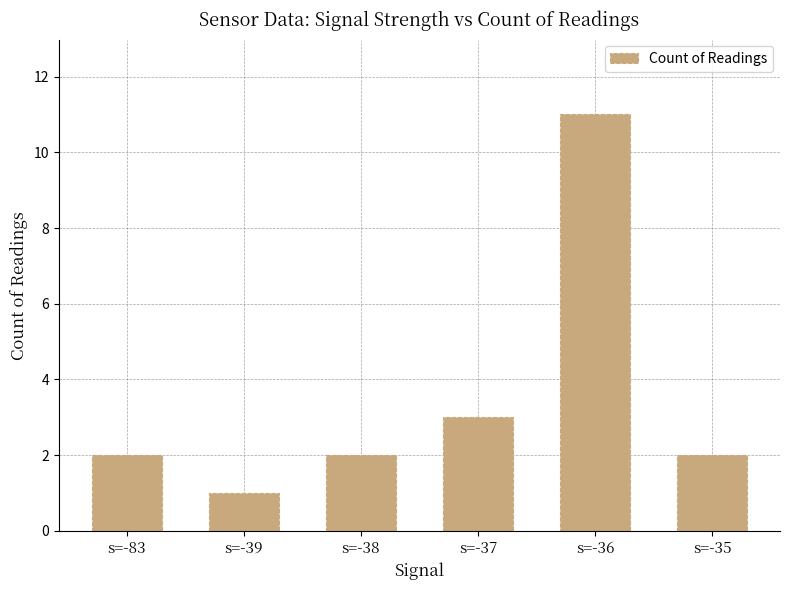

What is the value of the 6th bar from the left?

2